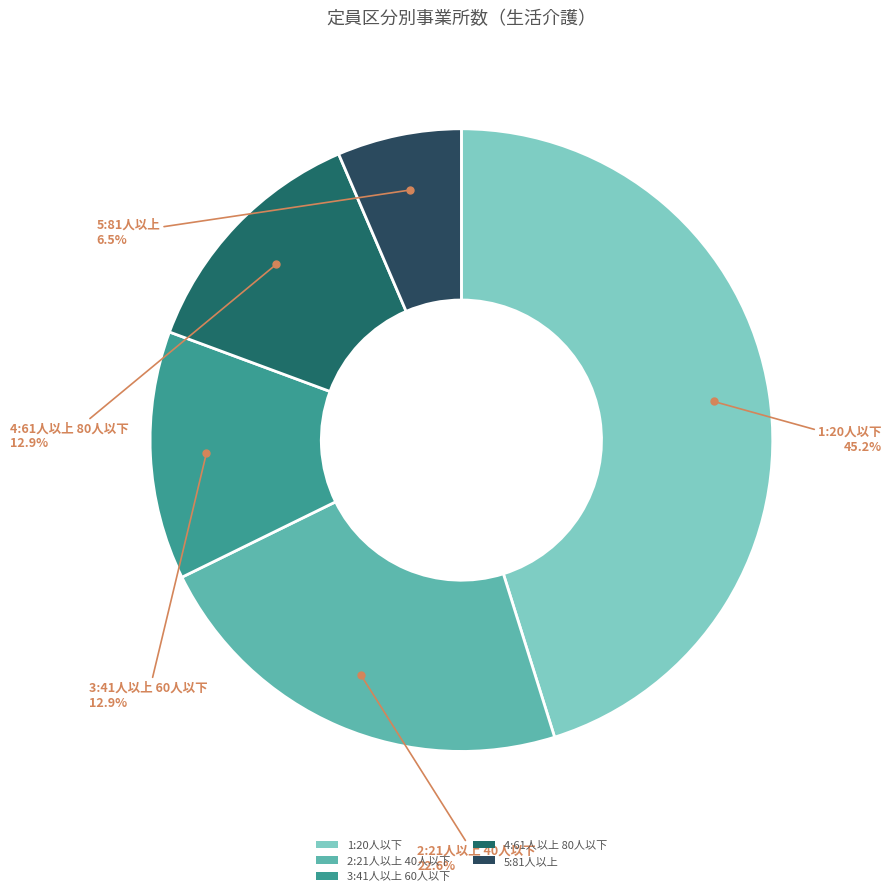

What percentage is NOT represented by 2:21人以上 40人以下?

77.4%